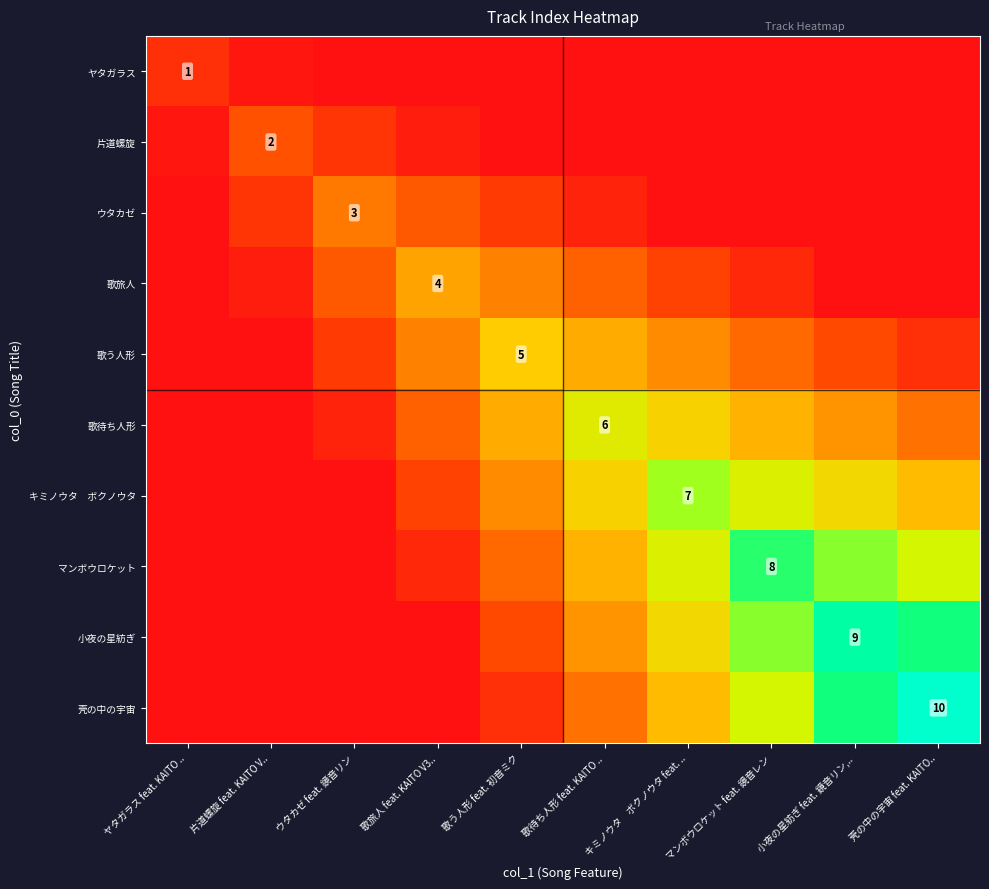

What is the difference between the second highest and minimum values in the ヤタガラス series?

0.2